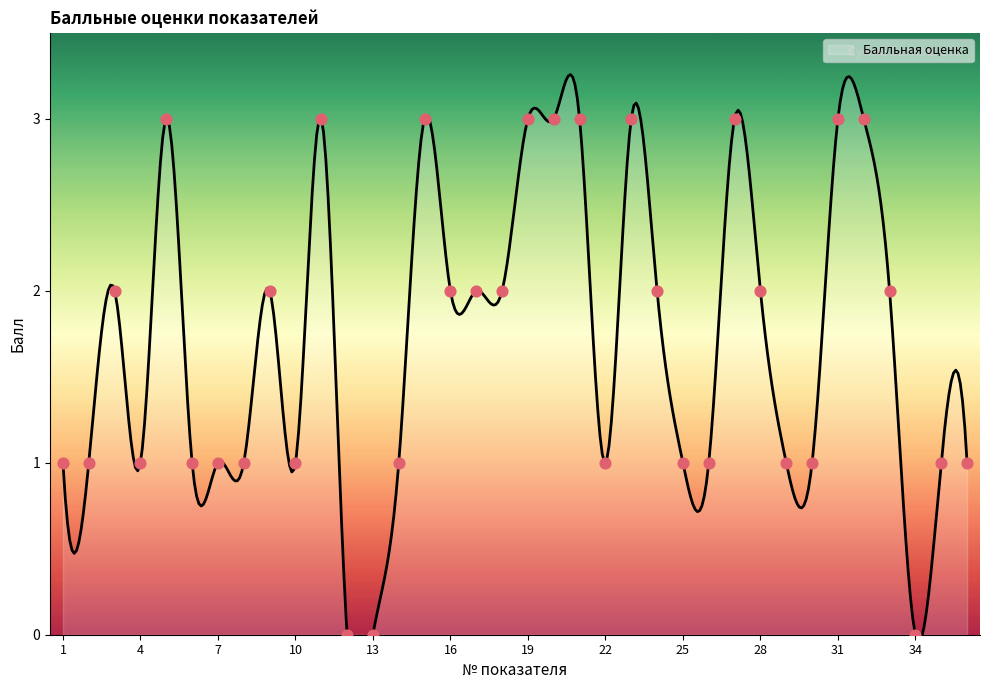

What is the ratio of the value at 16 to the value at 31?

0.7